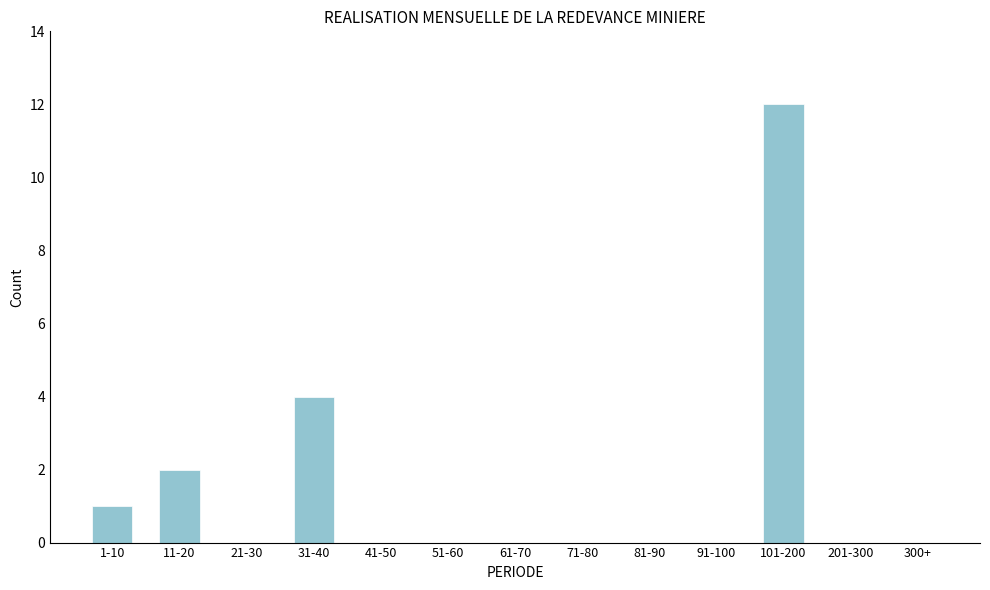

Reading left to right, what are all the values shown in this chart?

1-10=1	11-20=2	21-30=0	31-40=4	41-50=0	51-60=0	61-70=0	71-80=0	81-90=0	91-100=0	101-200=12	201-300=0	300+=0